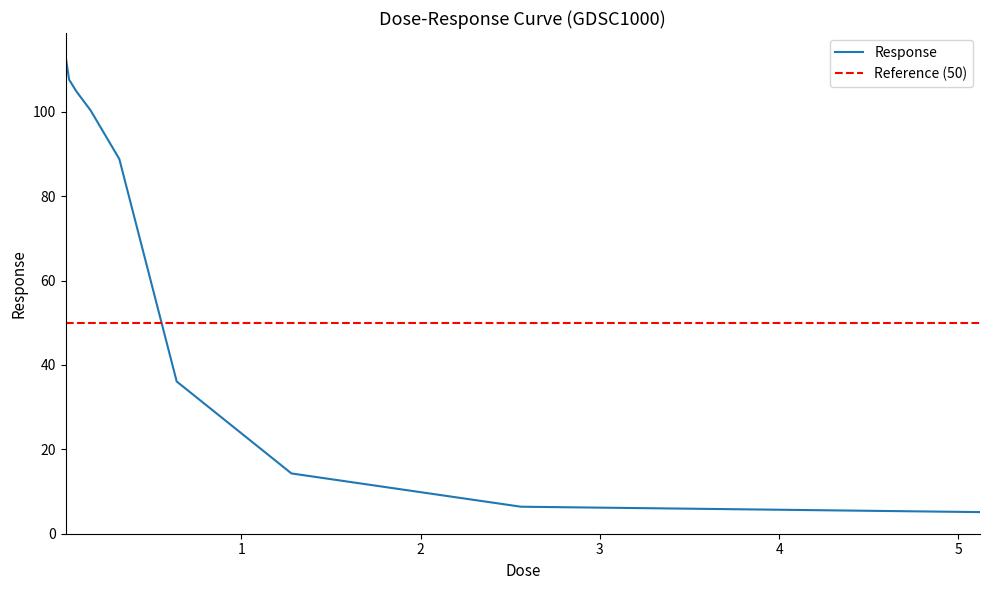

Reading right to left, extract all data points from this chart.

5.12=5.1	2.56=6.4	1.28=14.3	0.64=36.1	0.32=88.8	0.16=100.3	0.08=104.8	0.04=107.6	0.02=113.2